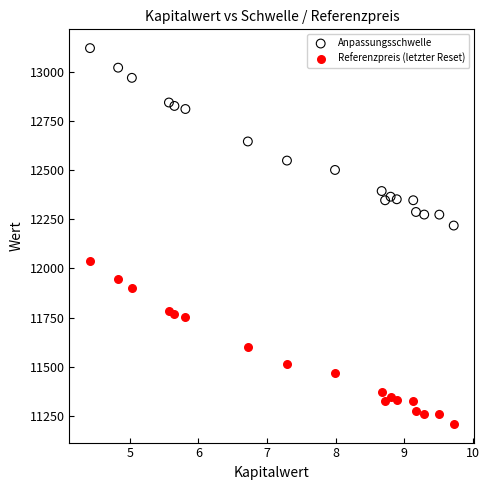

Which series has the largest Y range (max minus min)?

Anpassungsschwelle